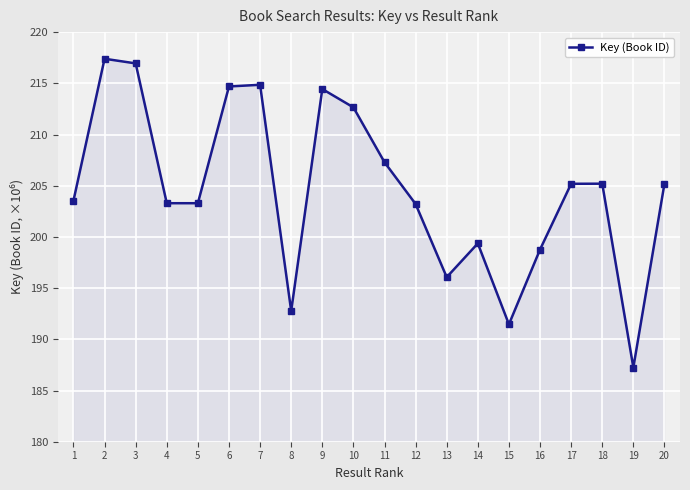

What is the value of the 12th point from the left?

203.2